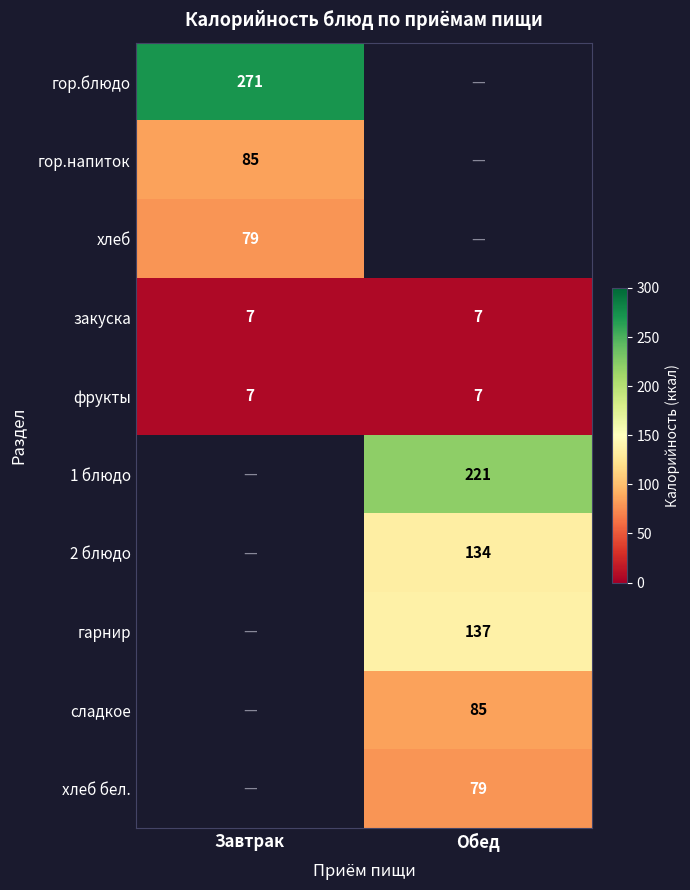

Read the фрукты value at Завтрак.

7